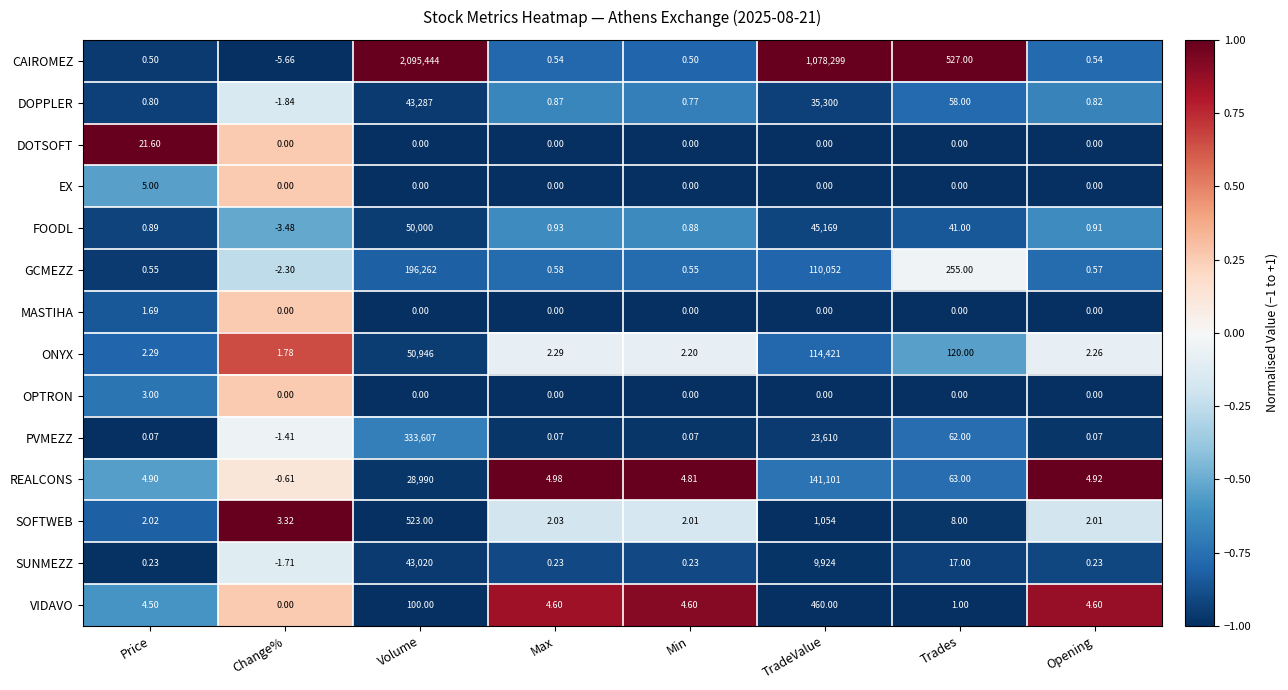

Count the number of categories in the chart.

8